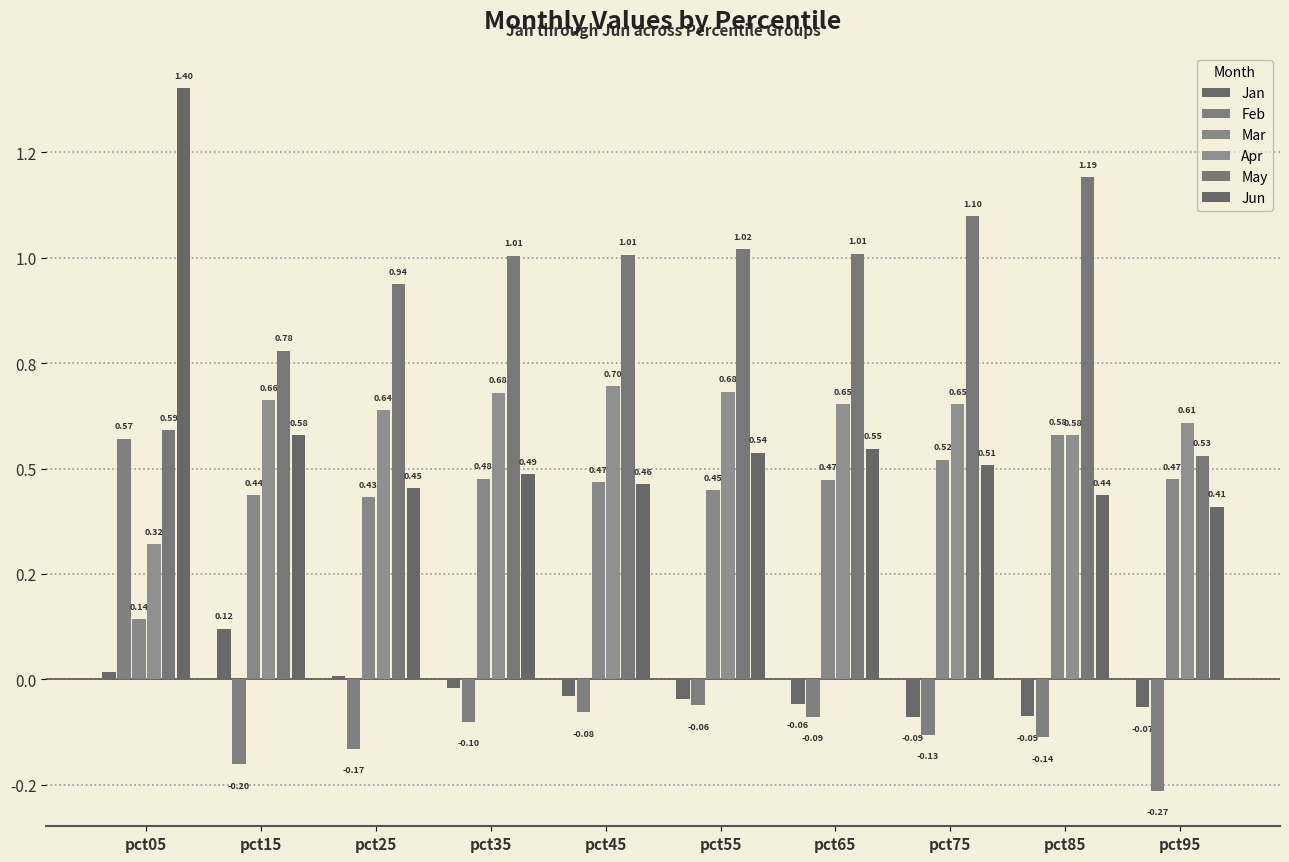

Rank the series at pct05 from lowest to highest value.

Jan, Mar, Apr, Feb, May, Jun